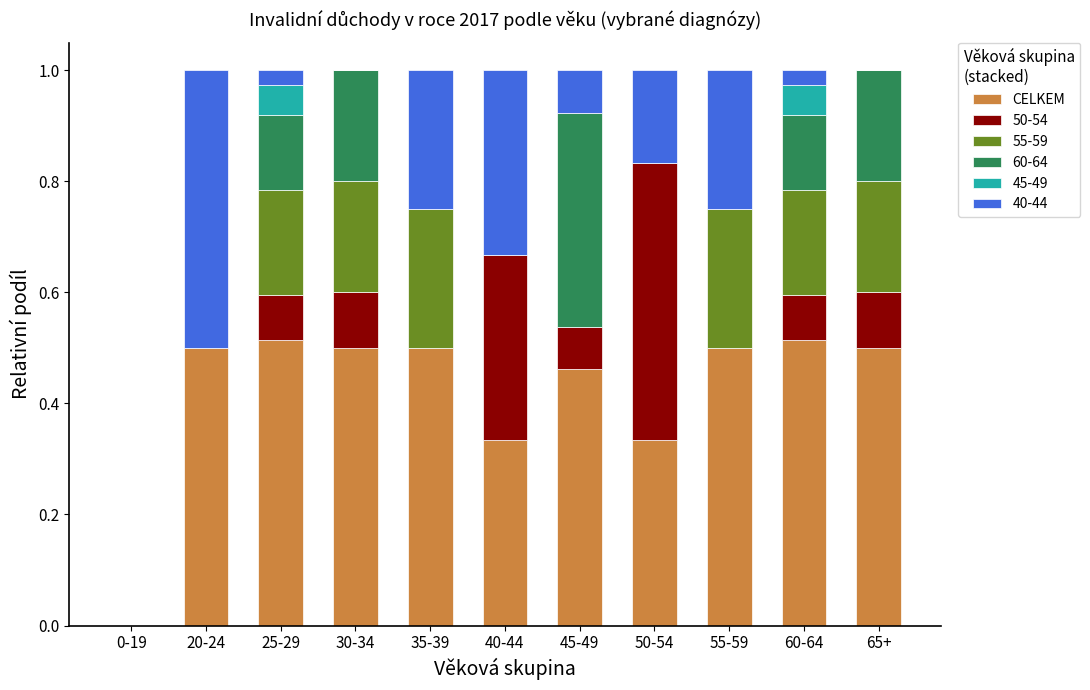

What is the total value across all series at 25-29?

1.0